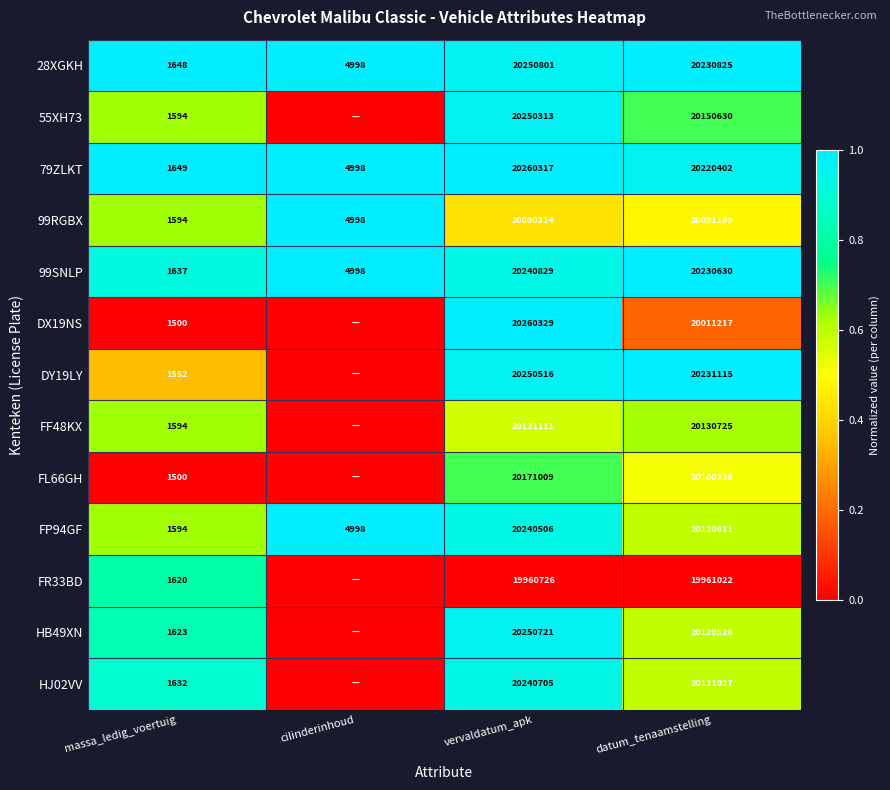

At which category is the sum across all series the highest?

vervaldatum_apk